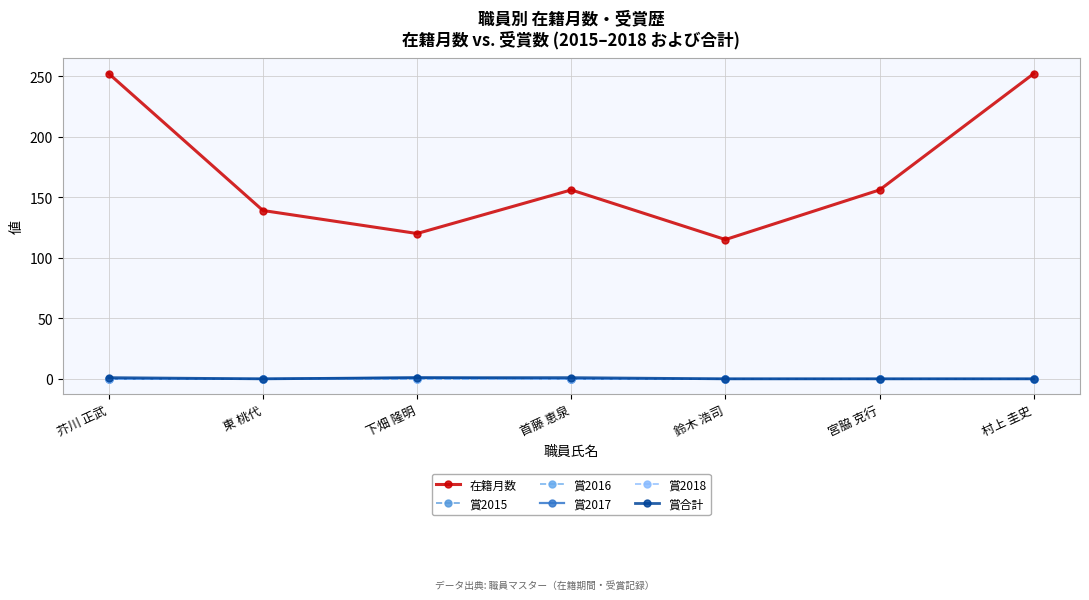

The 賞2016 series shows 0 at 鈴木 浩司. True or false?

True